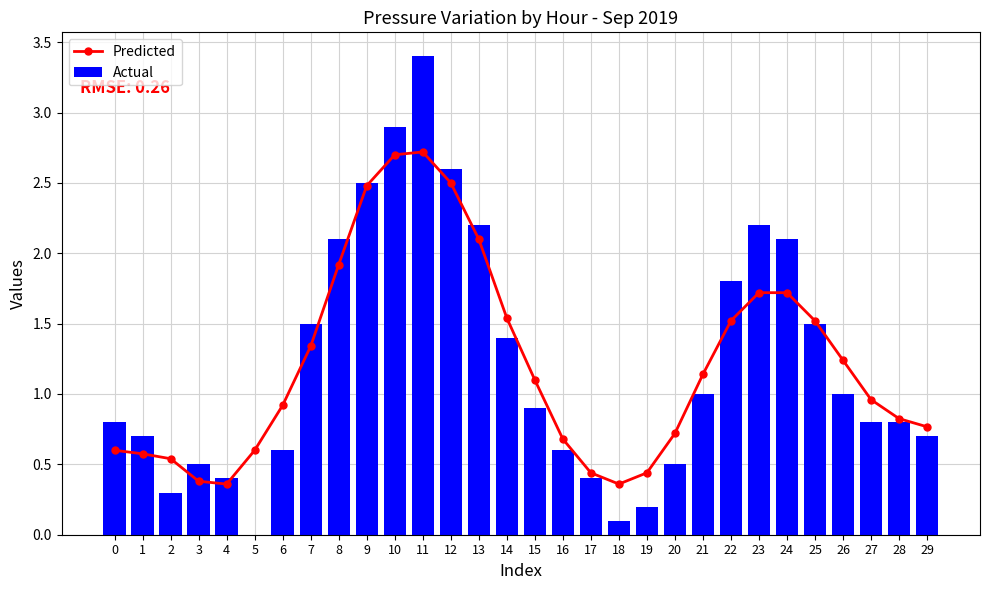

Reading left to right, transcribe all the data shown in this chart.

Predicted: 0=0.6	1=0.6	2=0.5	3=0.4	4=0.4	5=0.6	6=0.9	7=1.3	8=1.9	9=2.5	10=2.7	11=2.7	12=2.5	13=2.1	14=1.5	15=1.1	16=0.7	17=0.4	18=0.4	19=0.4	20=0.7	21=1.1	22=1.5	23=1.7	24=1.7	25=1.5	26=1.2	27=1.0	28=0.8	29=0.8
Actual: 0=0.8	1=0.7	2=0.3	3=0.5	4=0.4	5=0.0	6=0.6	7=1.5	8=2.1	9=2.5	10=2.9	11=3.4	12=2.6	13=2.2	14=1.4	15=0.9	16=0.6	17=0.4	18=0.1	19=0.2	20=0.5	21=1.0	22=1.8	23=2.2	24=2.1	25=1.5	26=1.0	27=0.8	28=0.8	29=0.7